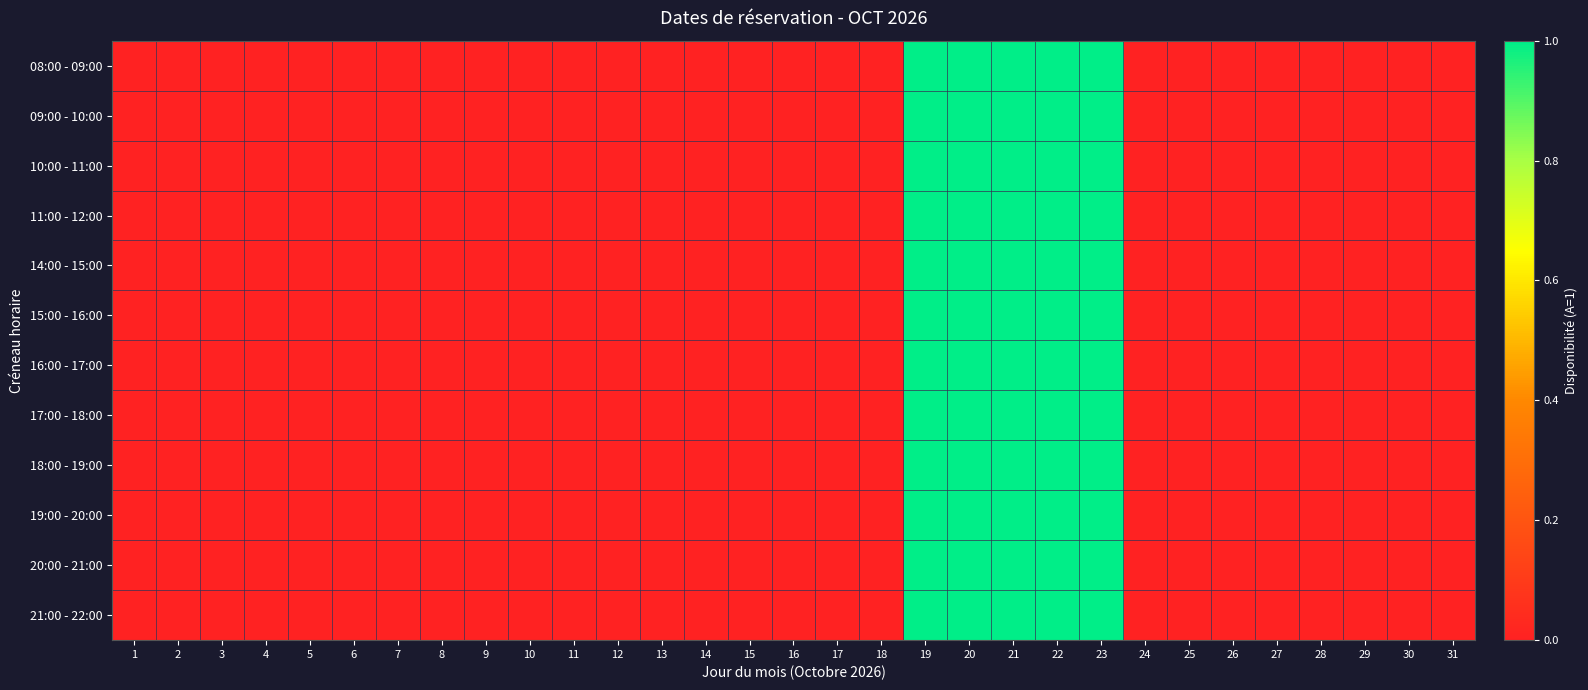

Which series changed the most between 6 and 24?

08:00 - 09:00